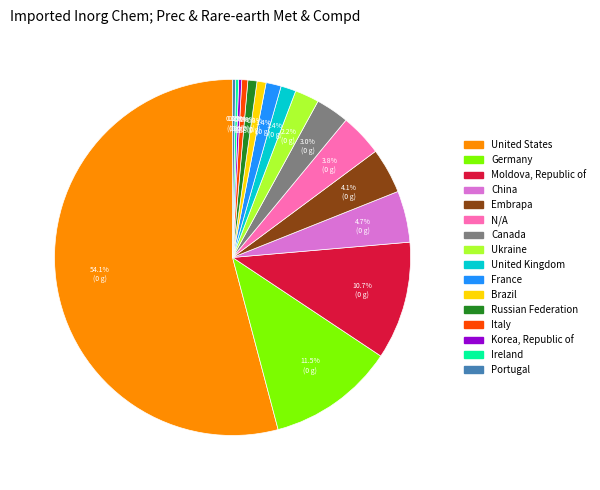

What is the largest slice in the pie chart?

United States